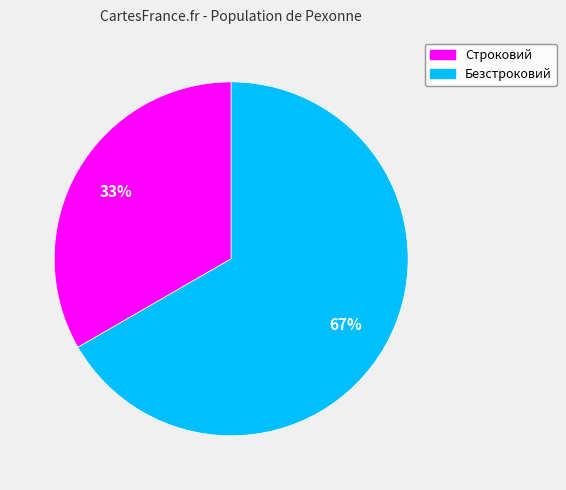

Which slice is the largest?

Безстроковий